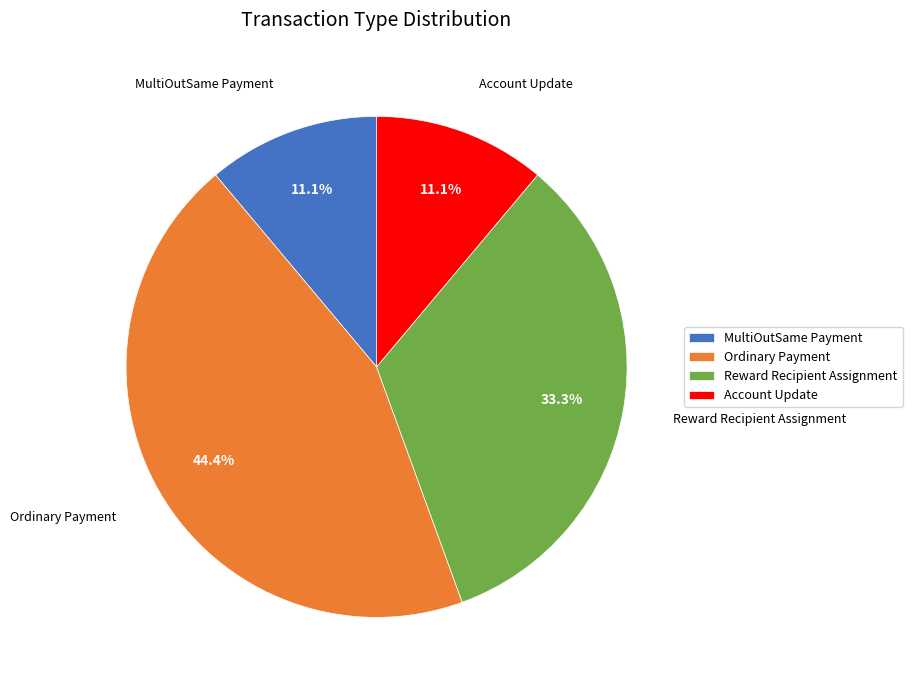

Is Ordinary Payment the majority of the pie?

No